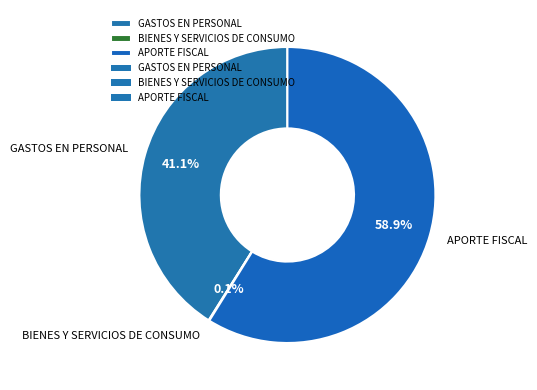

Which slice is the largest?

APORTE FISCAL